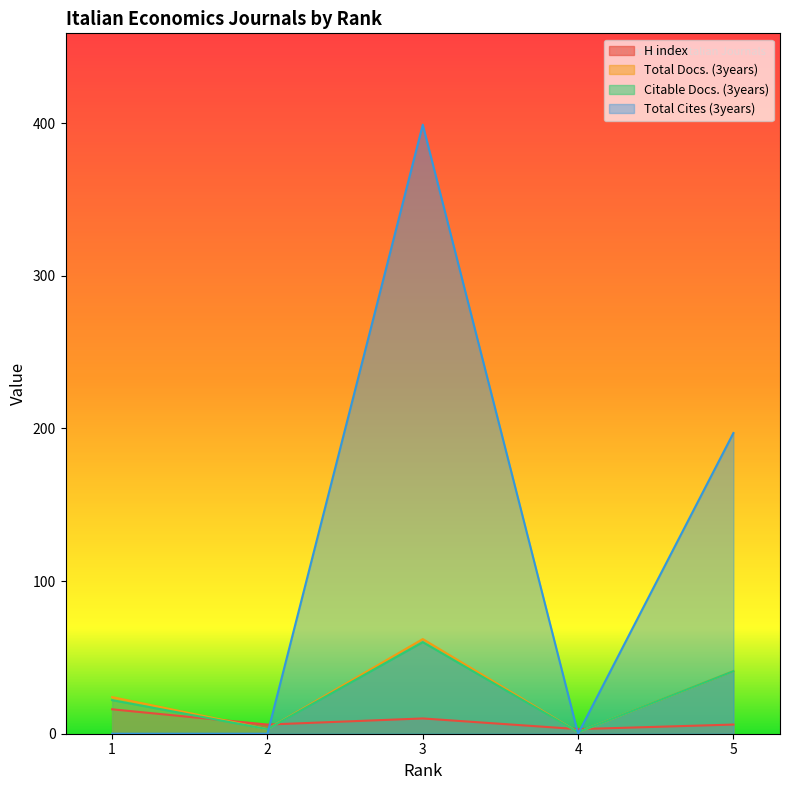

At how many categories does at least one series exceed 32?

2